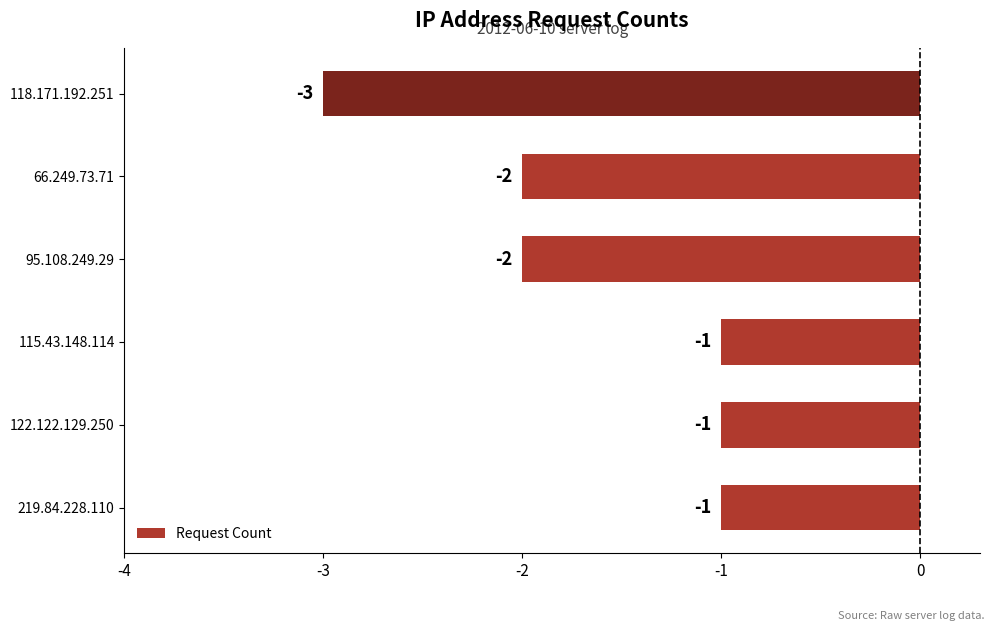

Between 122.122.129.250 and 118.171.192.251, which is larger?

122.122.129.250